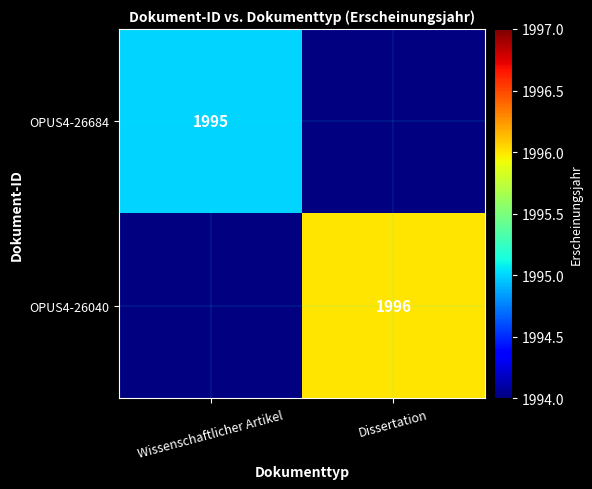

Which category has the highest value across all series?

Dissertation